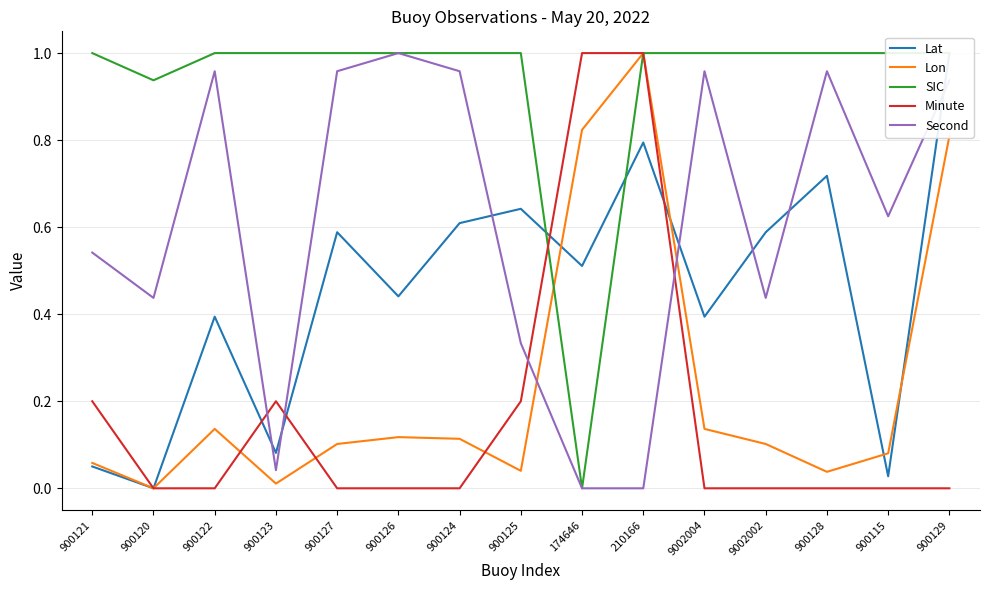

What is the difference between the maximum and minimum values in the Minute series?

1.0